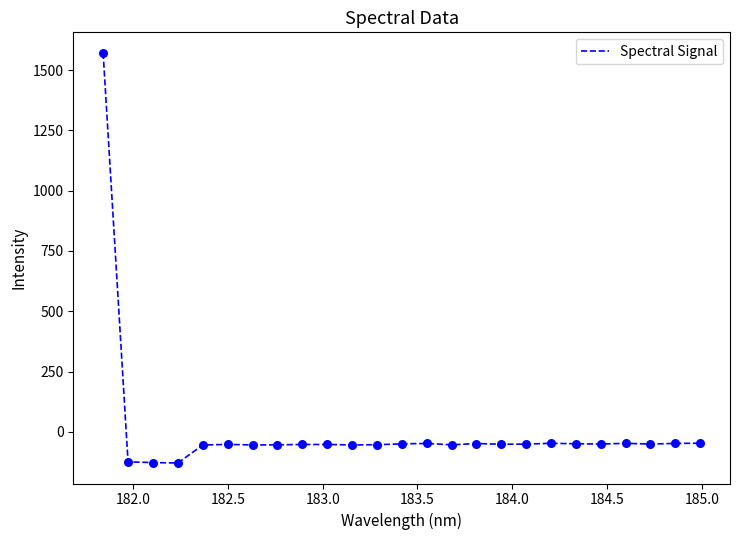

What is the difference between the maximum and minimum values?

1700.4